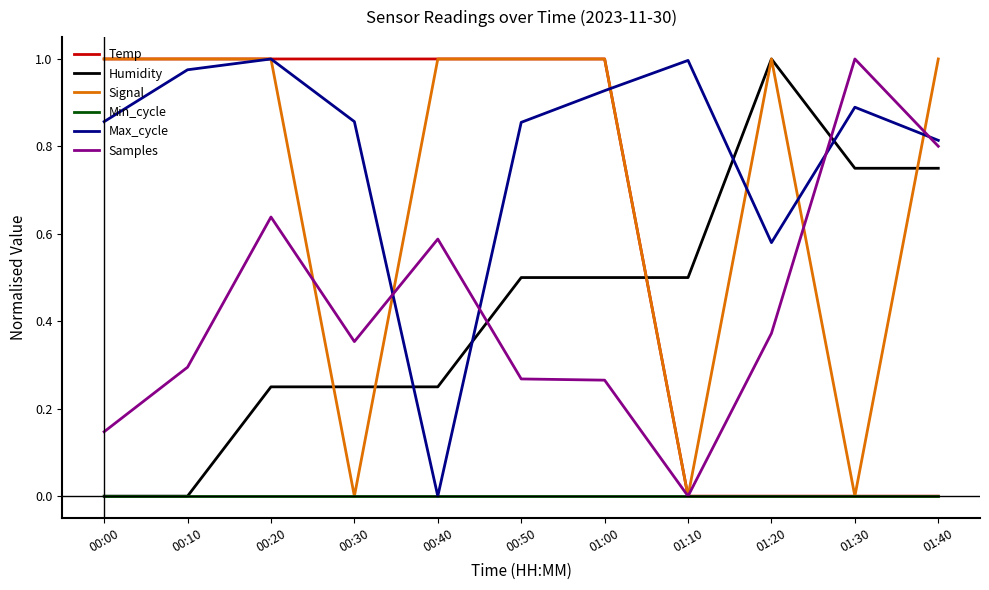

Is it true that Humidity equals 0.5 at 01:10?

True